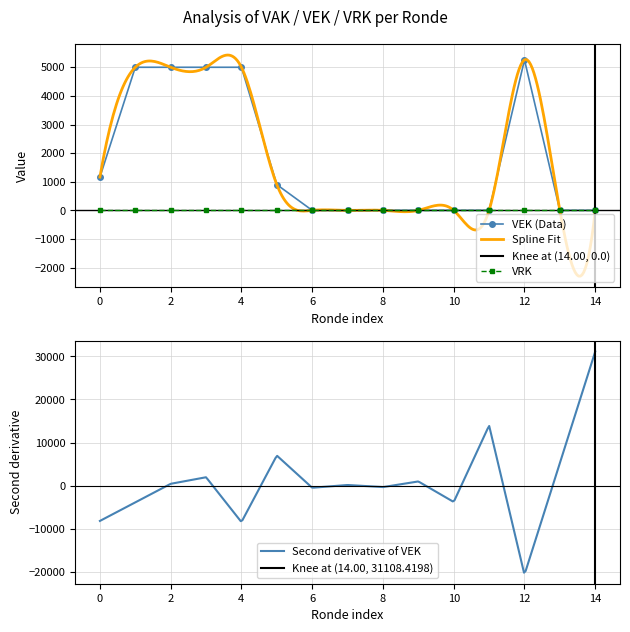

Count the number of values greater than 0.

7